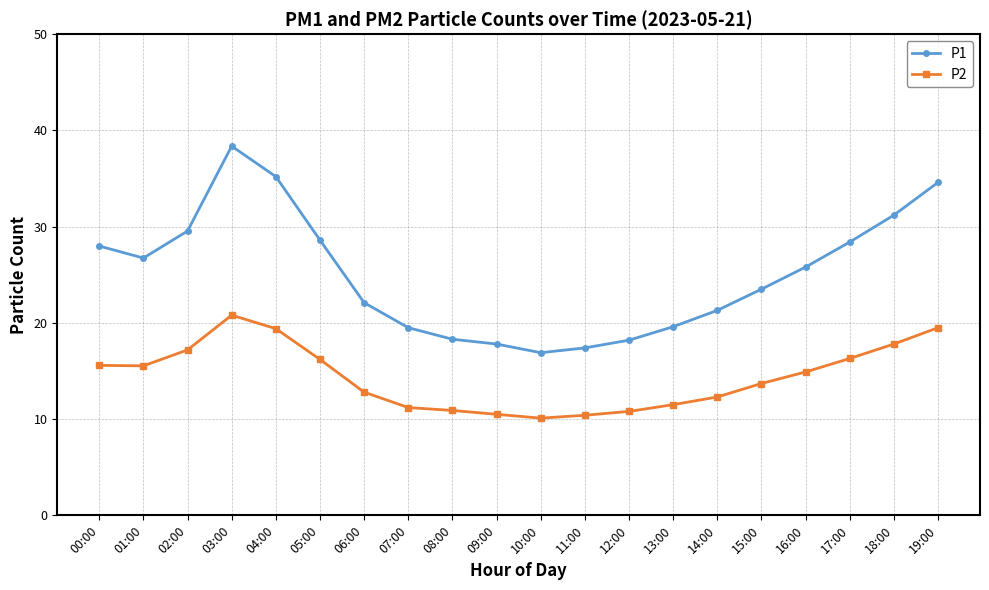

The value of P1 at 01:00 is 26.7. True or false?

True